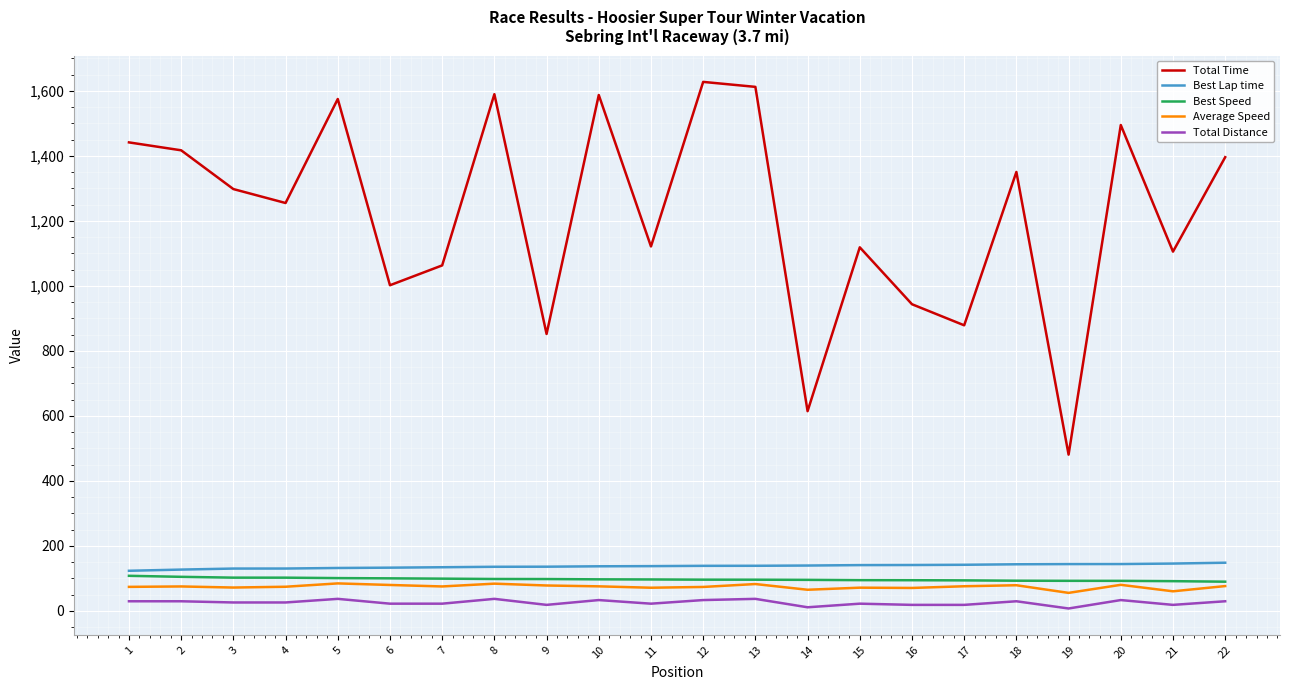

Rank the series by their maximum value, from lowest to highest.

Total Distance, Average Speed, Best Speed, Best Lap time, Total Time